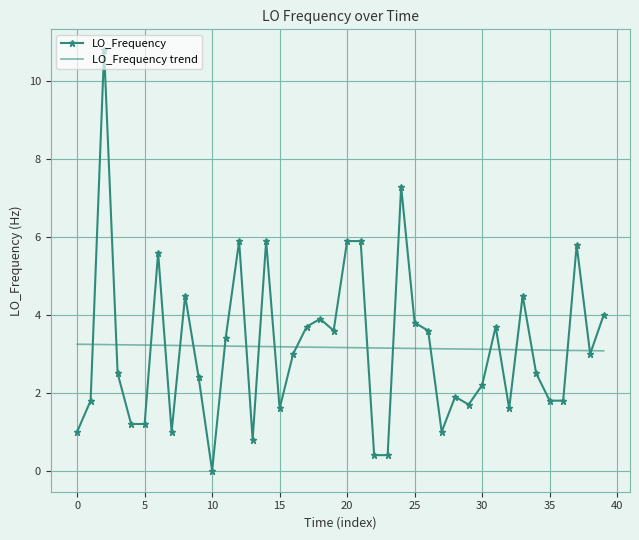

List the series in order of their peak value, lowest first.

LO_Frequency trend, LO_Frequency